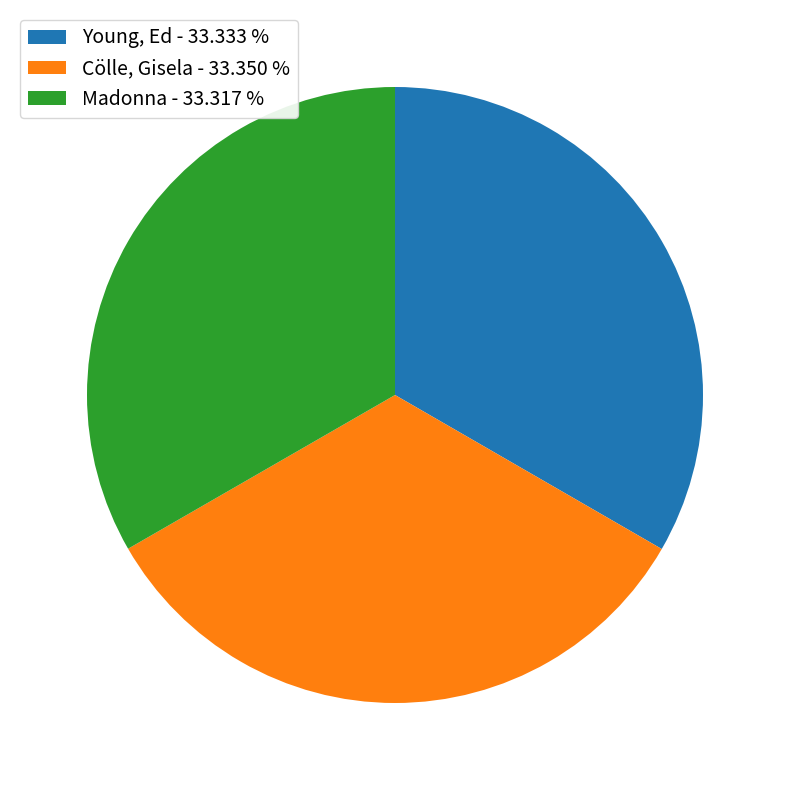

Do Young, Ed - 33.333 % and Cölle, Gisela - 33.350 % together represent more than half of the pie?

Yes